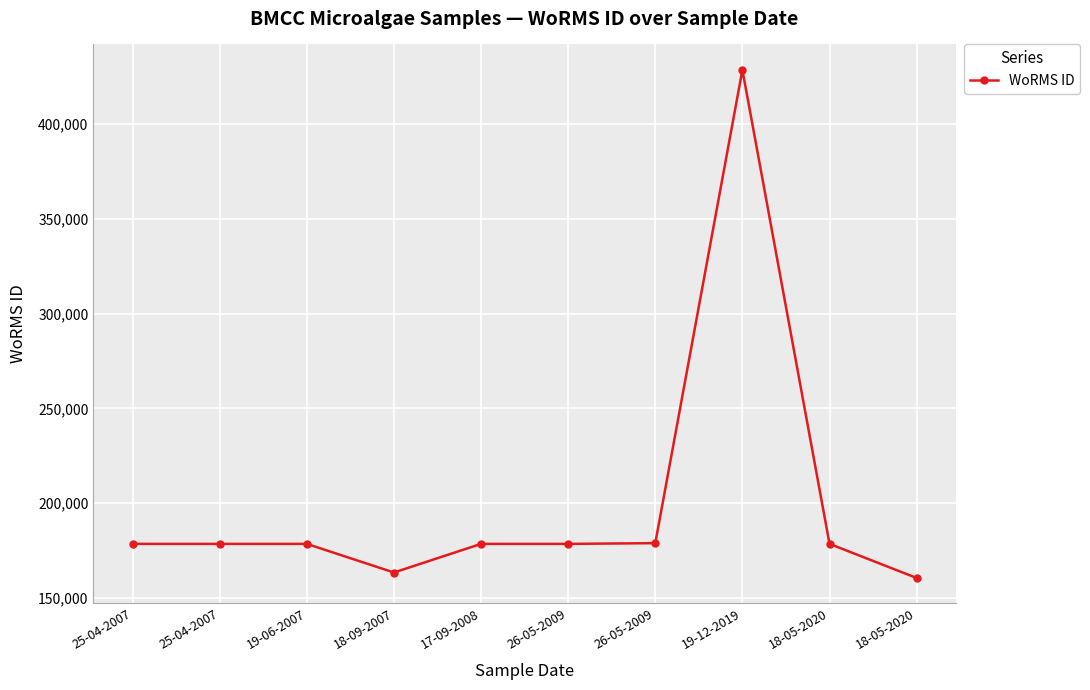

Count the number of categories in the chart.

10